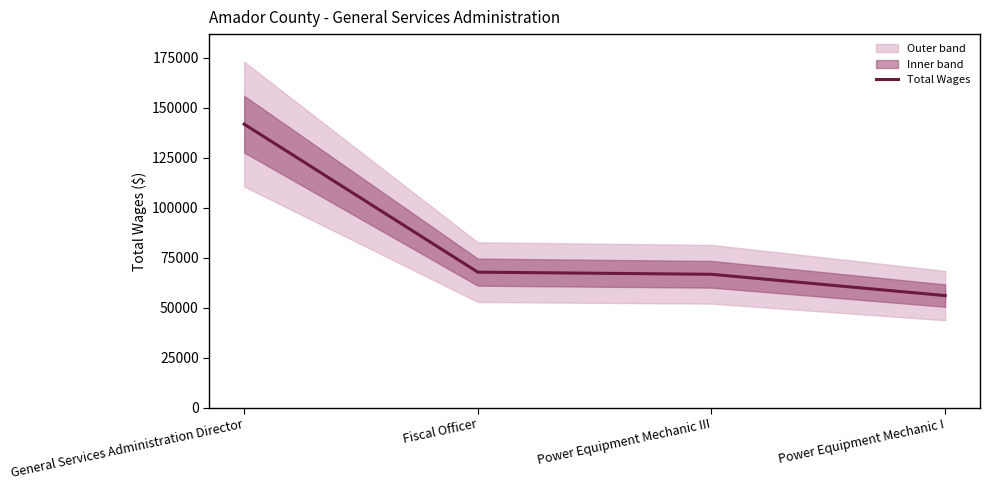

At which label is the value closest to 98989?

Fiscal Officer